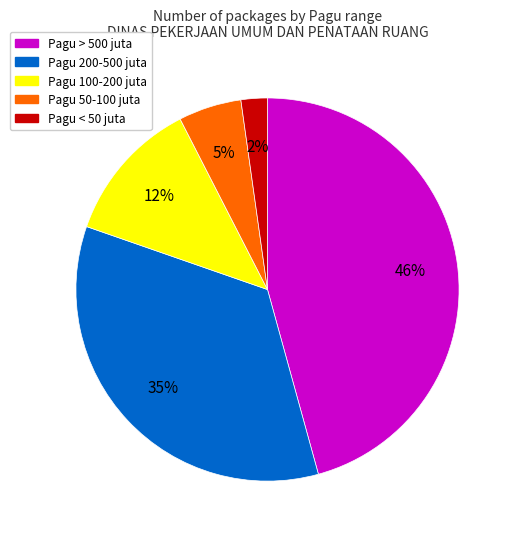

To the nearest percent, what is the difference between the Pagu < 50 juta and Pagu 50-100 juta slice percentages?

3%